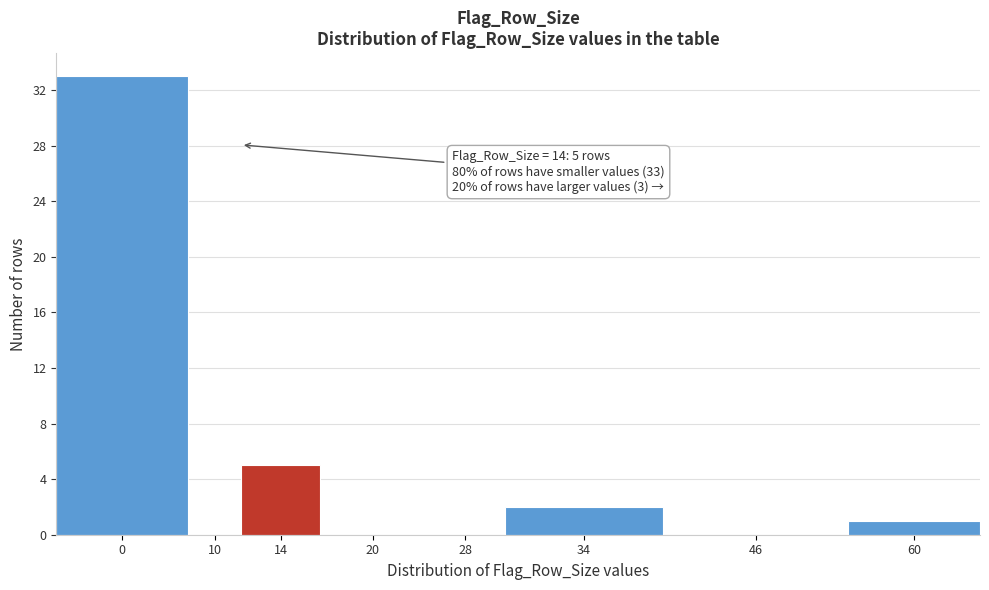

Reading left to right, transcribe all the data shown in this chart.

0=33	10=0	14=5	20=0	28=0	34=2	46=0	60=1